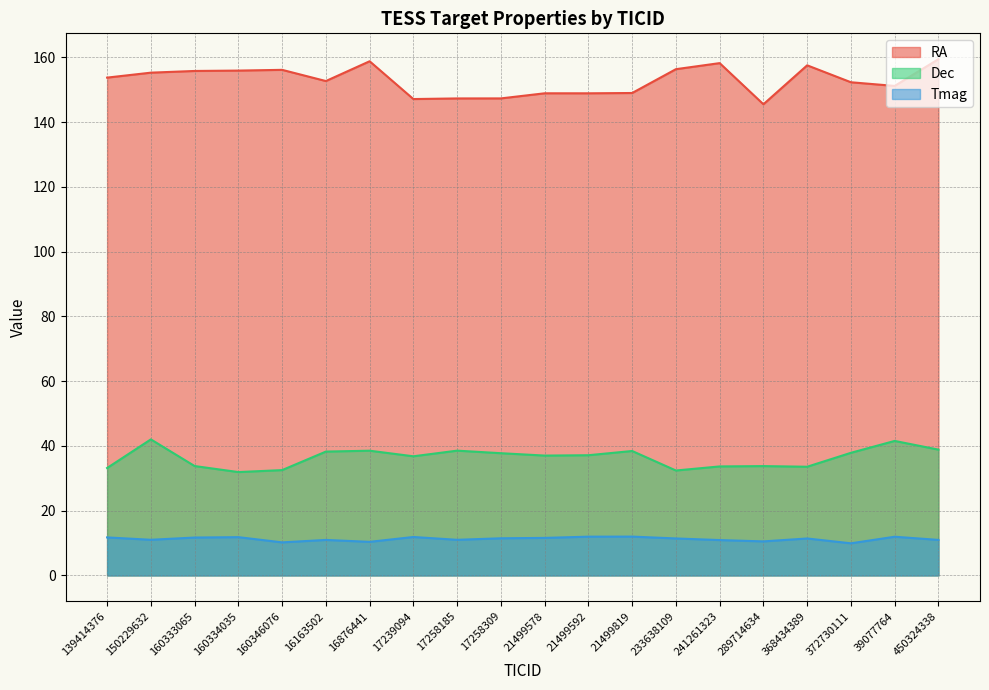

What is the spread (max minus min) of values at 372730111?

142.4